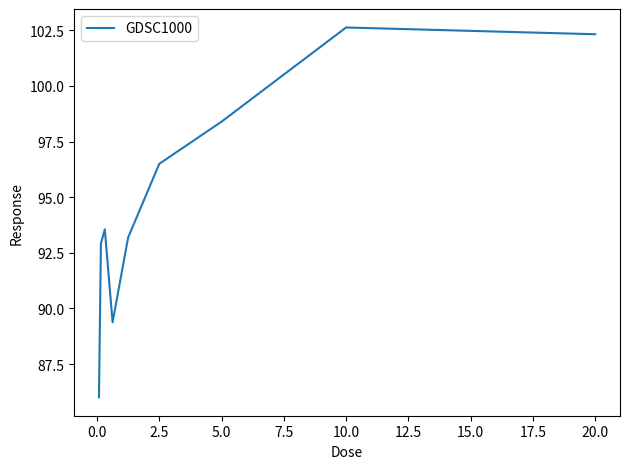

What is the difference between the maximum and minimum values?

16.6